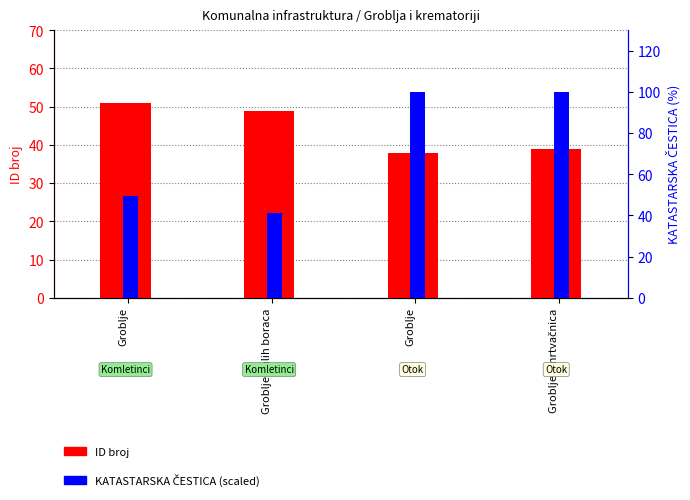

List the series in order of their overall mean, highest first.

KATASTARSKA ČESTICA (scaled), ID broj